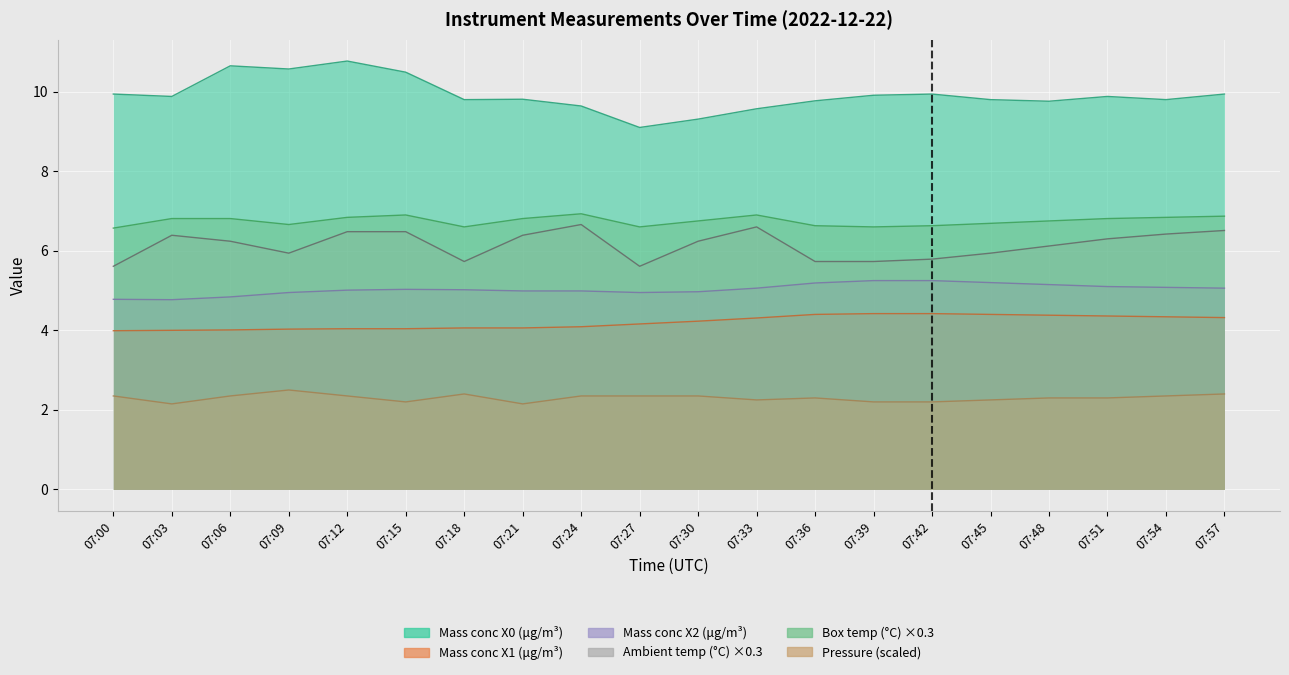

True or false: Ambient temp (°C) and Ambient pressure (hPa) intersect in this chart.

False